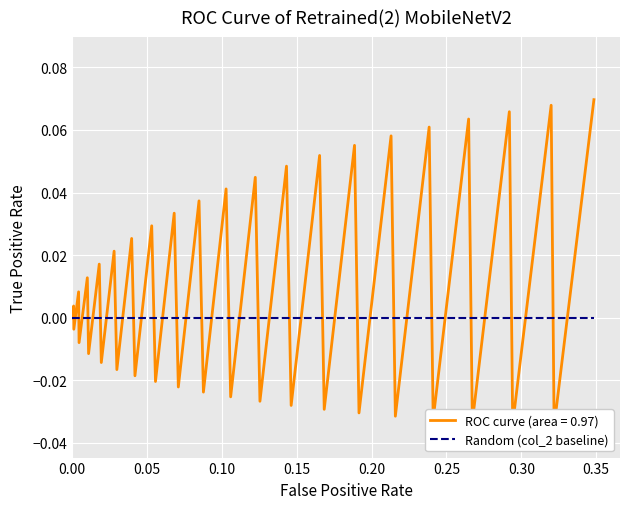

What is the sum of all values?

0.4